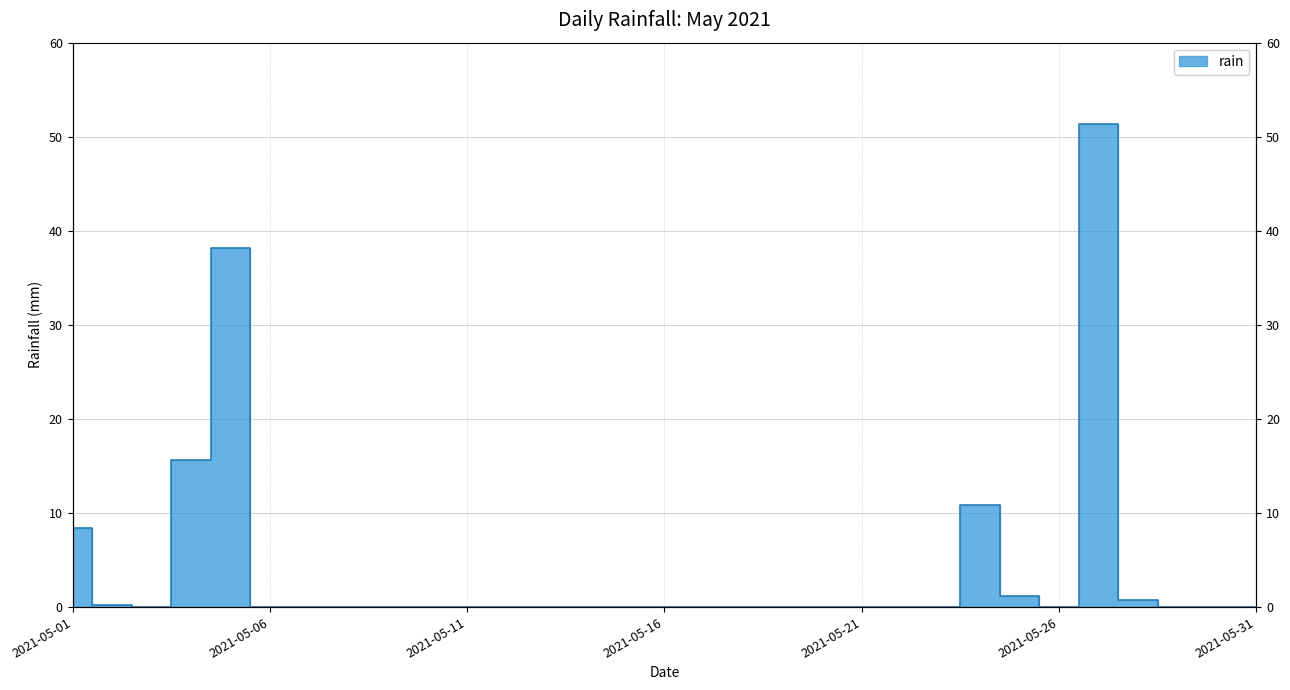

Where is the data nearest to the value 25?

2021-05-04